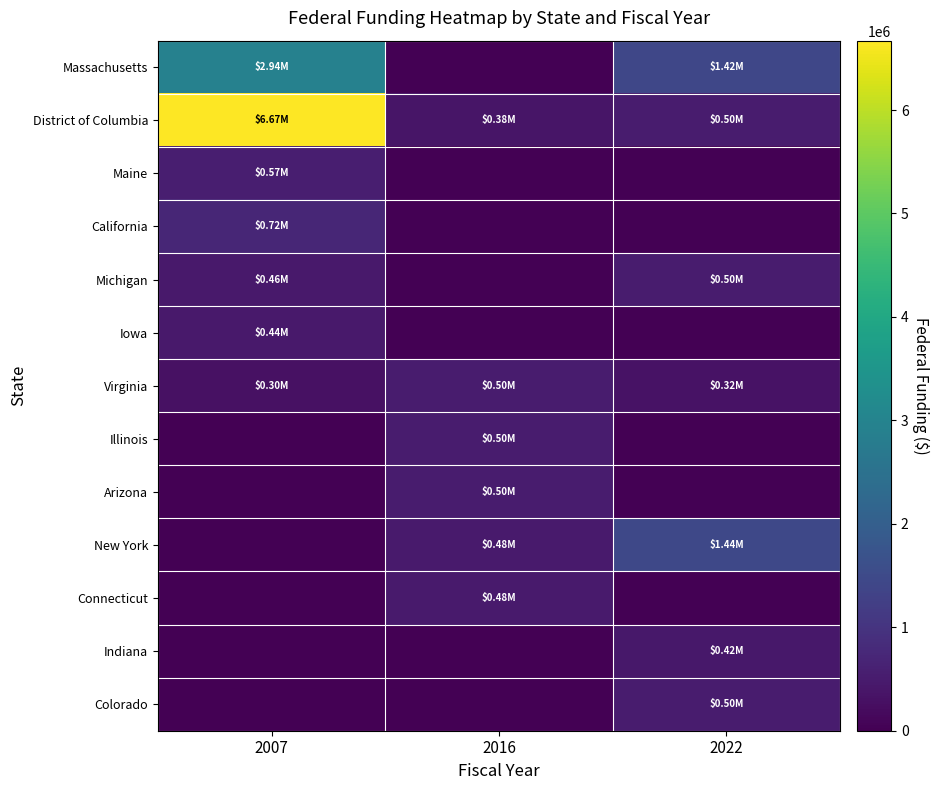

Which series has the largest total across all categories?

District of Columbia